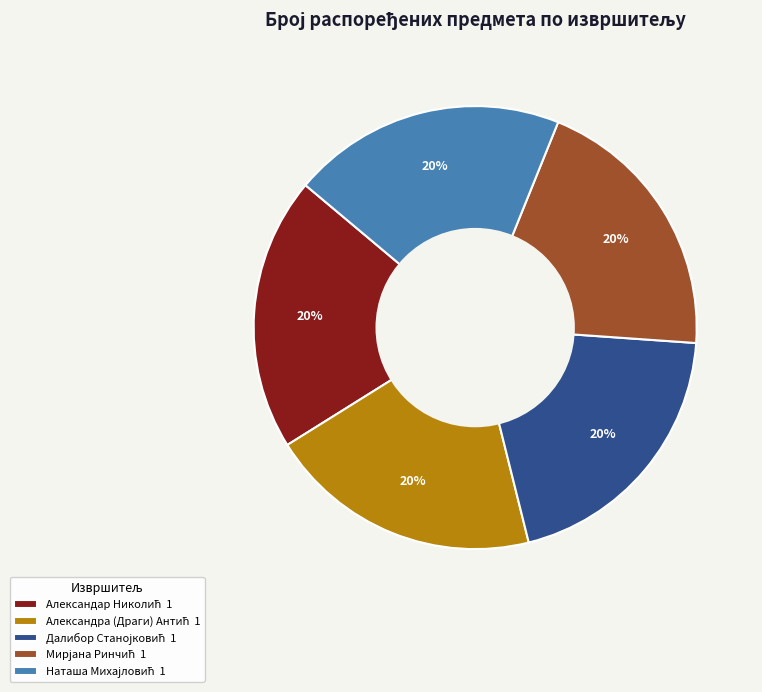

Is there any slice that represents more than half of the pie?

No